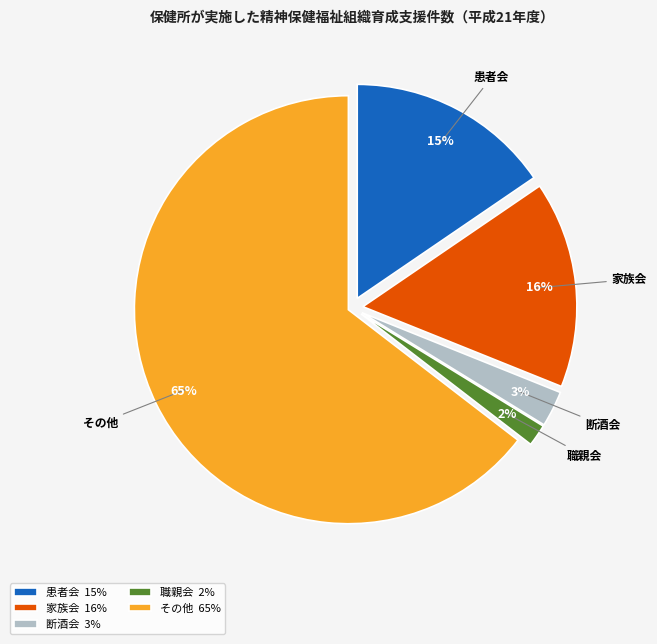

What is the majority slice?

その他